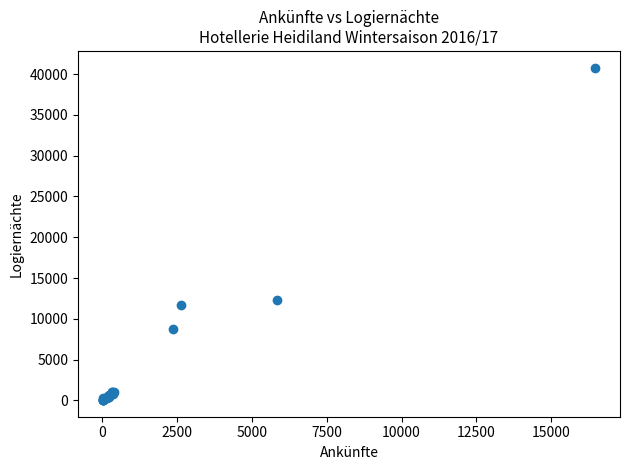

What Y value in the scatter plot is closest to 20420?

12299